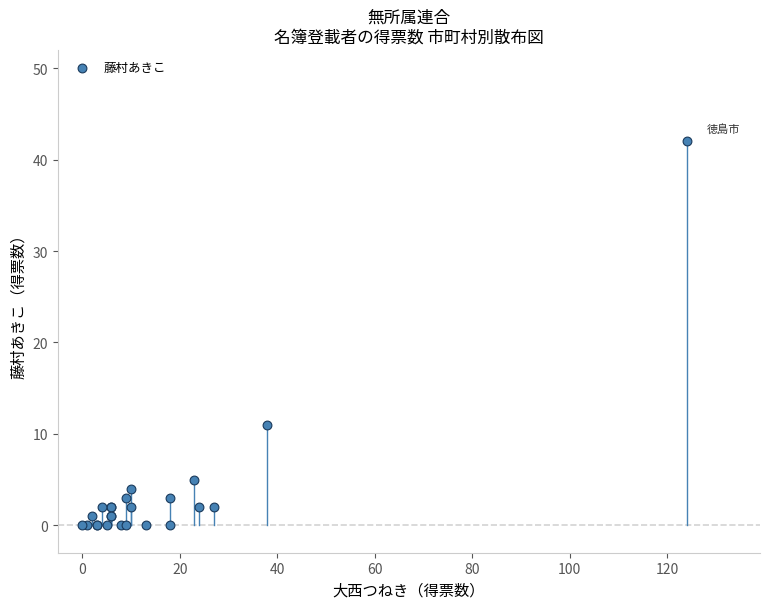

What Y value in the scatter plot is closest to 21?

11